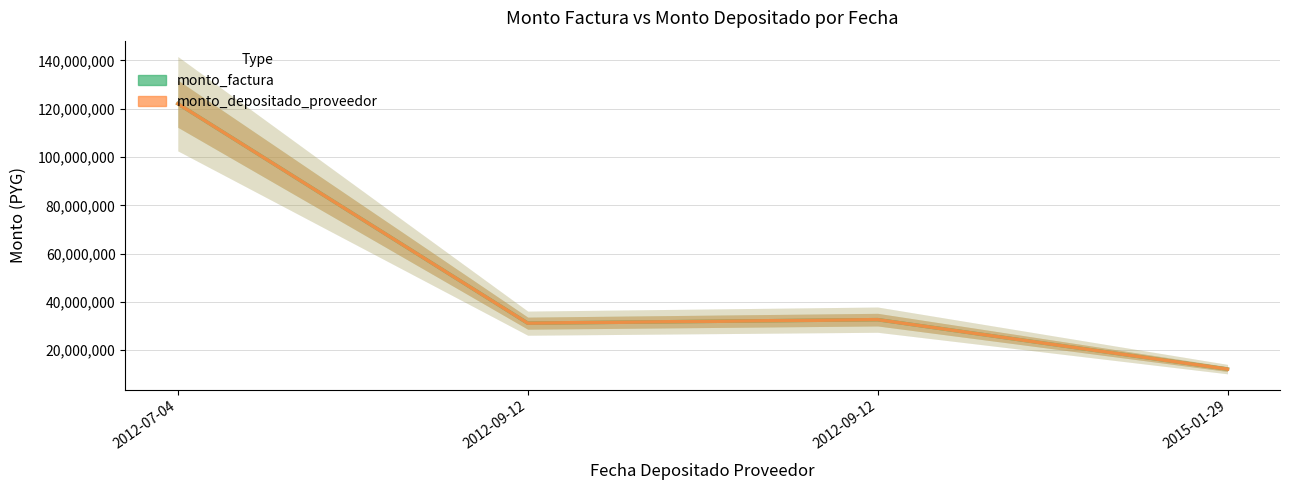

In monto_depositado_proveedor, how many points are higher than both neighbors (excluding endpoints)?

1